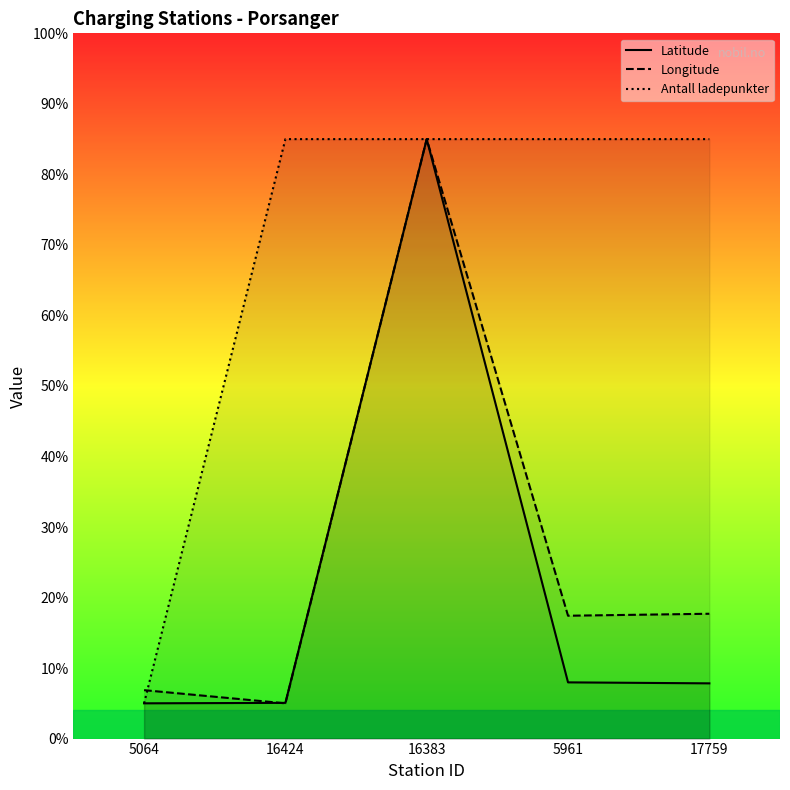

Which series has the largest range (max minus min)?

Latitude